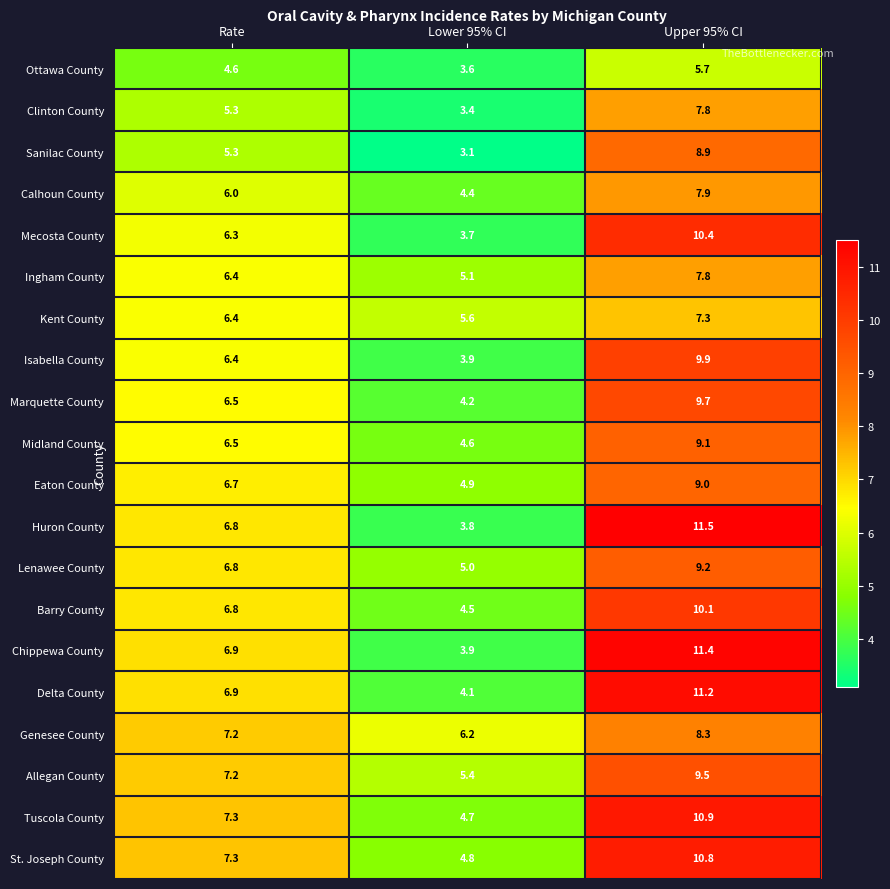

What is the sum of the Lenawee County values at Lower 95% CI and Rate?

11.8